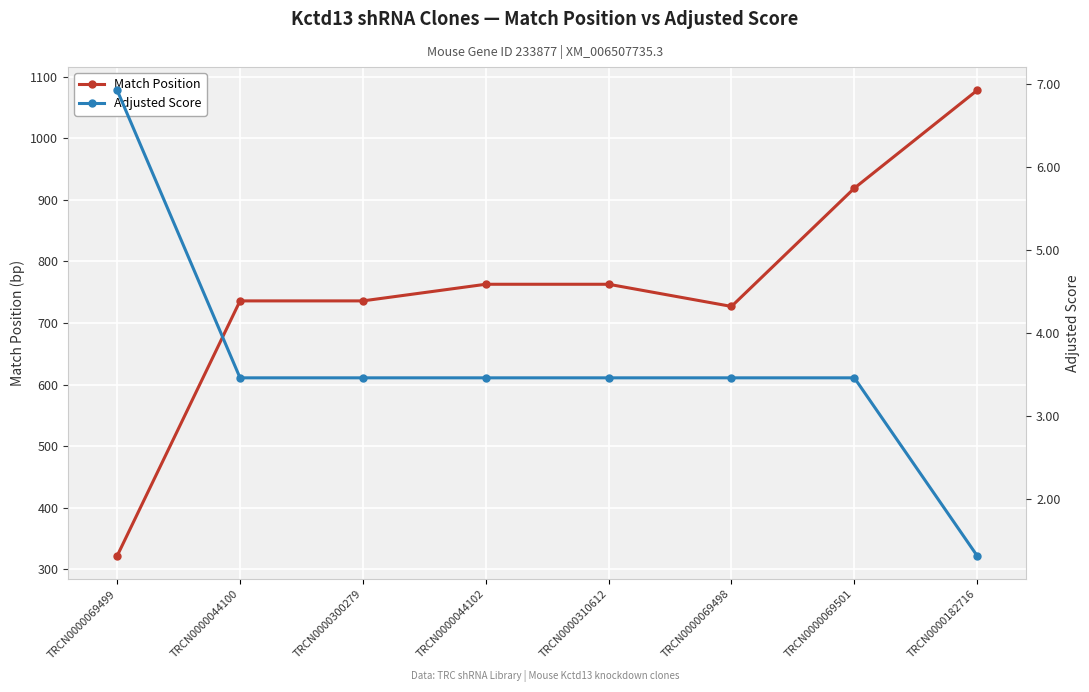

What position from the right is TRCN0000300279?

6